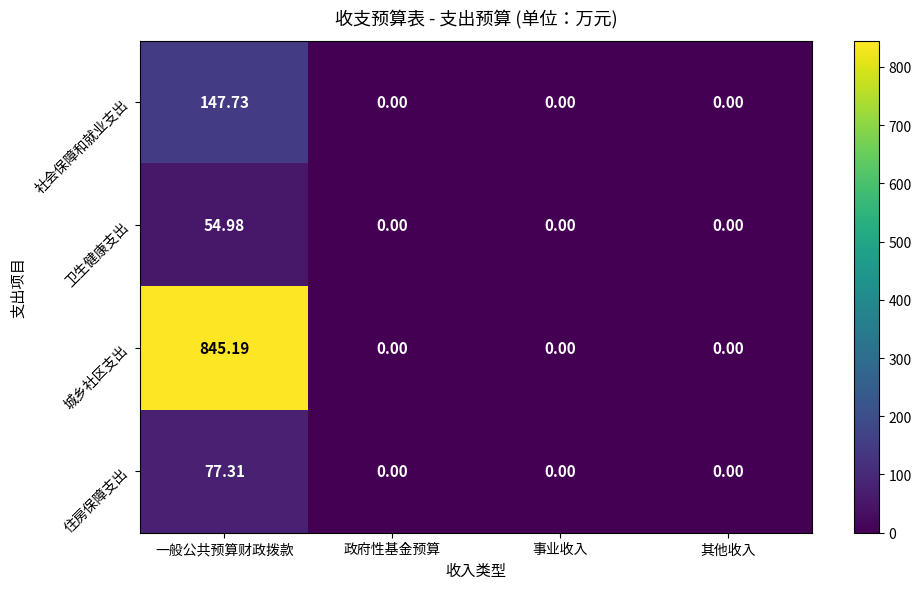

Rank the series by their maximum value, from highest to lowest.

城乡社区支出, 社会保障和就业支出, 住房保障支出, 卫生健康支出